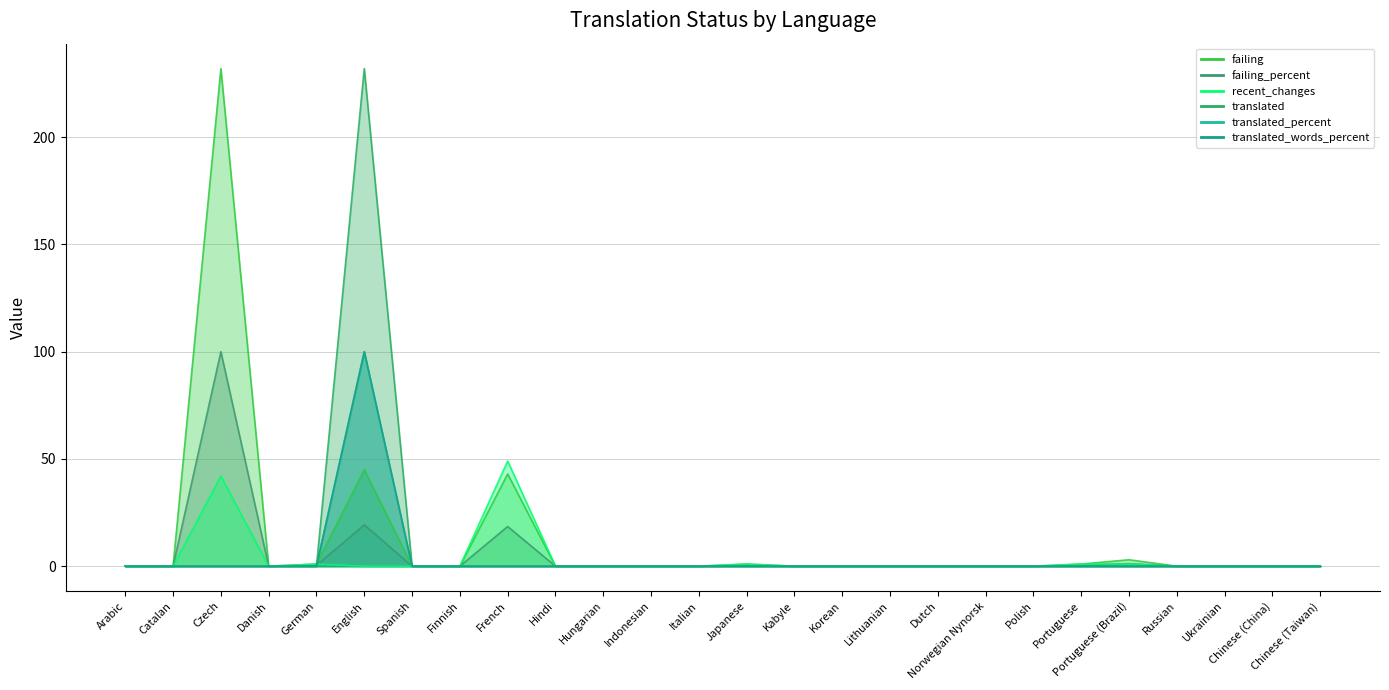

Reading left to right, list all the values displayed in this chart.

failing: 0.0	0.0	232.0	0.0	1.0	45.0	0.0	0.0	43.0	0.0	0.0	0.0	0.0	1.0	0.0	0.0	0.0	0.0	0.0	0.0	1.0	3.0	0.0	0.0	0.0	0.0
failing_percent: 0.0	0.0	100.0	0.0	0.4	19.3	0.0	0.0	18.5	0.0	0.0	0.0	0.0	0.4	0.0	0.0	0.0	0.0	0.0	0.0	0.4	1.2	0.0	0.0	0.0	0.0
recent_changes: 0.0	0.0	42.0	0.0	1.0	0.0	0.0	0.0	49.0	0.0	0.0	0.0	0.0	1.0	0.0	0.0	0.0	0.0	0.0	0.0	1.0	1.0	0.0	0.0	0.0	0.0
translated: 0.0	0.0	0.0	0.0	0.0	232.0	0.0	0.0	0.0	0.0	0.0	0.0	0.0	0.0	0.0	0.0	0.0	0.0	0.0	0.0	0.0	0.0	0.0	0.0	0.0	0.0
translated_percent: 0.0	0.0	0.0	0.0	0.0	100.0	0.0	0.0	0.0	0.0	0.0	0.0	0.0	0.0	0.0	0.0	0.0	0.0	0.0	0.0	0.0	0.0	0.0	0.0	0.0	0.0
translated_words_percent: 0.0	0.0	0.0	0.0	0.0	100.0	0.0	0.0	0.0	0.0	0.0	0.0	0.0	0.0	0.0	0.0	0.0	0.0	0.0	0.0	0.0	0.0	0.0	0.0	0.0	0.0